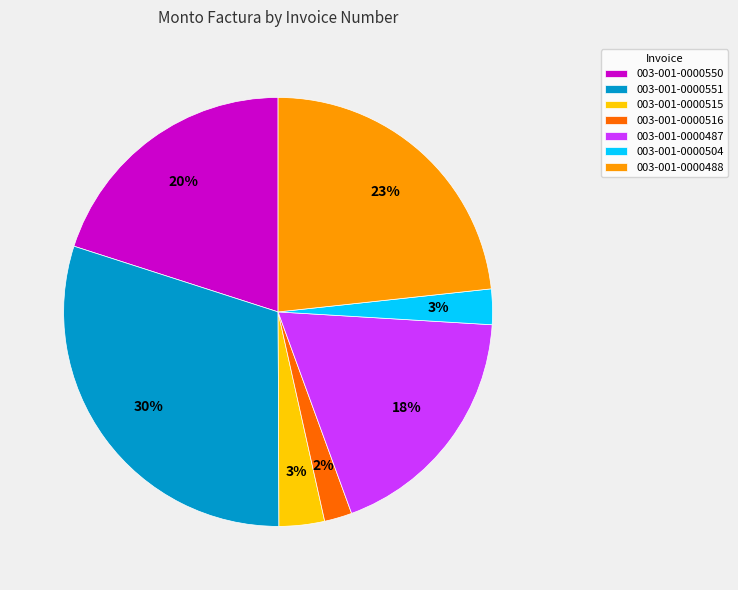

Which slice is the largest?

003-001-0000551